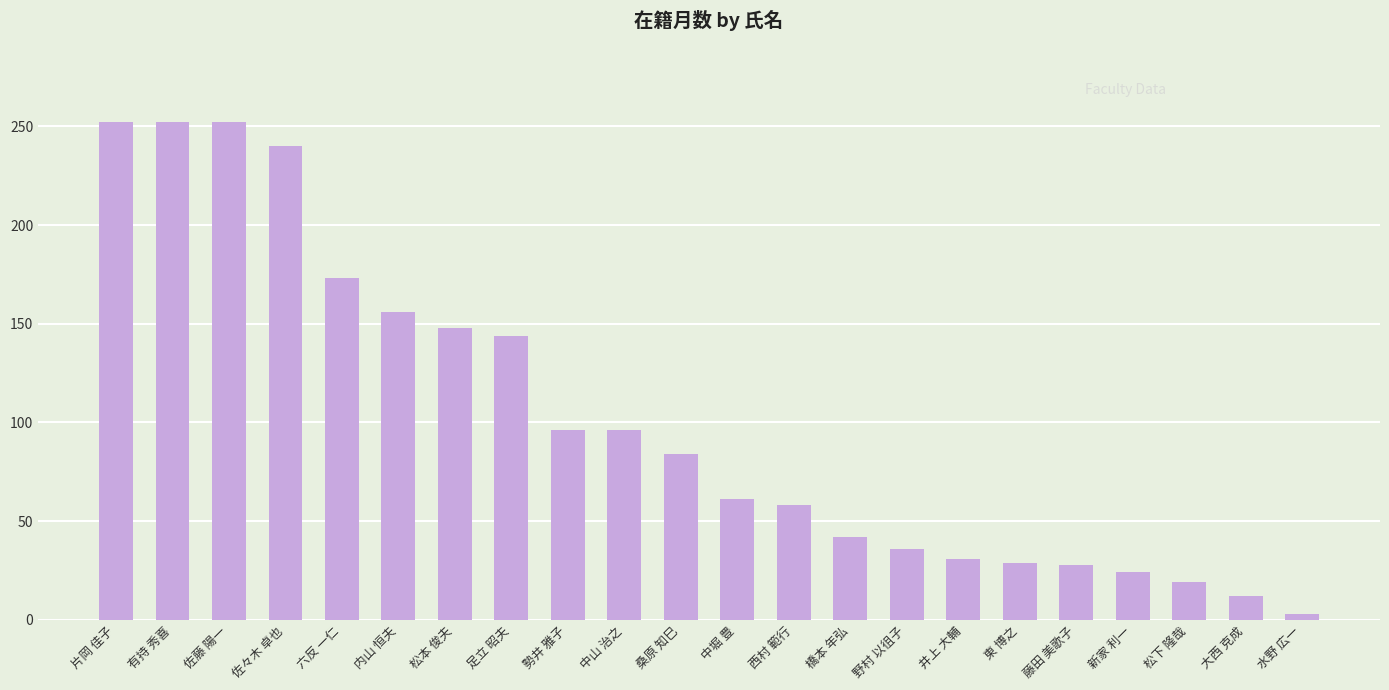

How many bars are there in total?

22